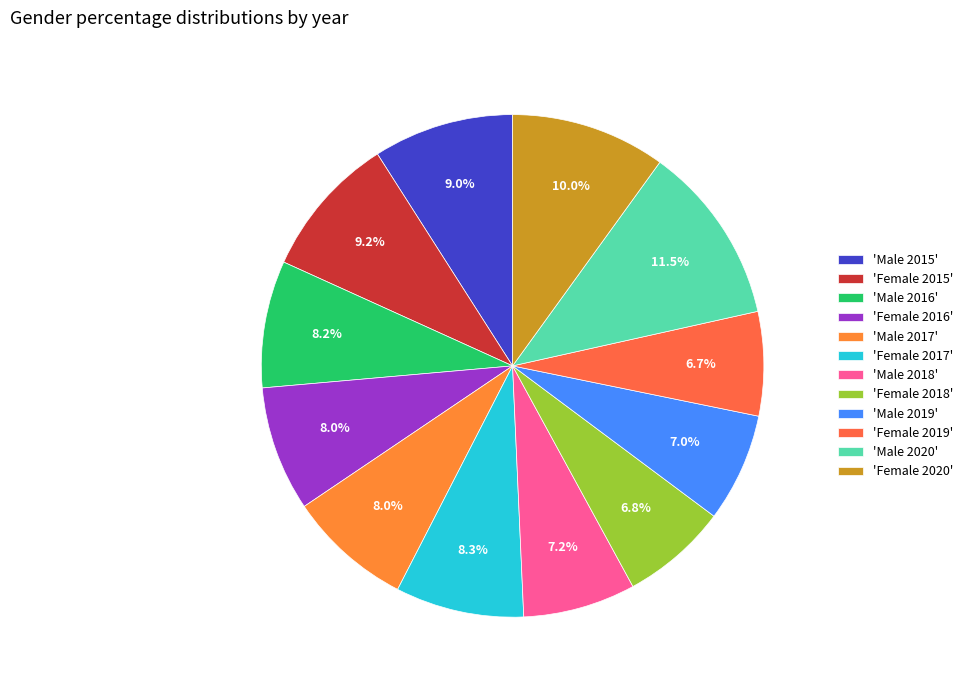

How many segments does this pie chart have?

12